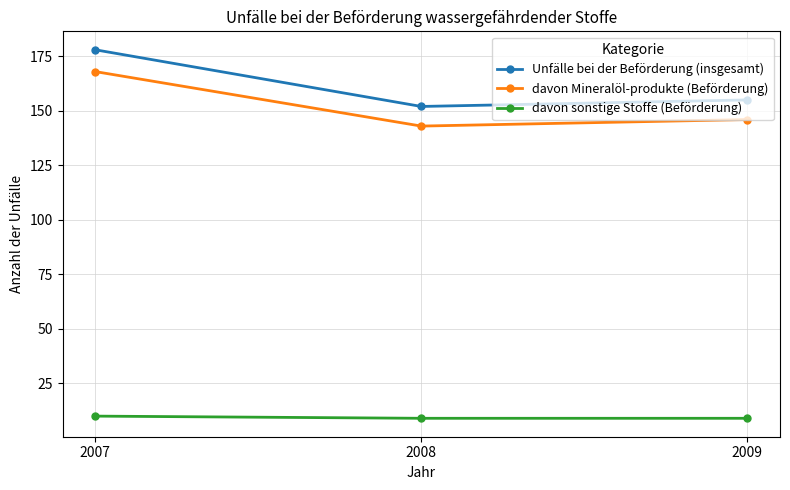

What is the sum of the Unfälle bei der Beförderung (insgesamt) values at 2009 and 2007?

333